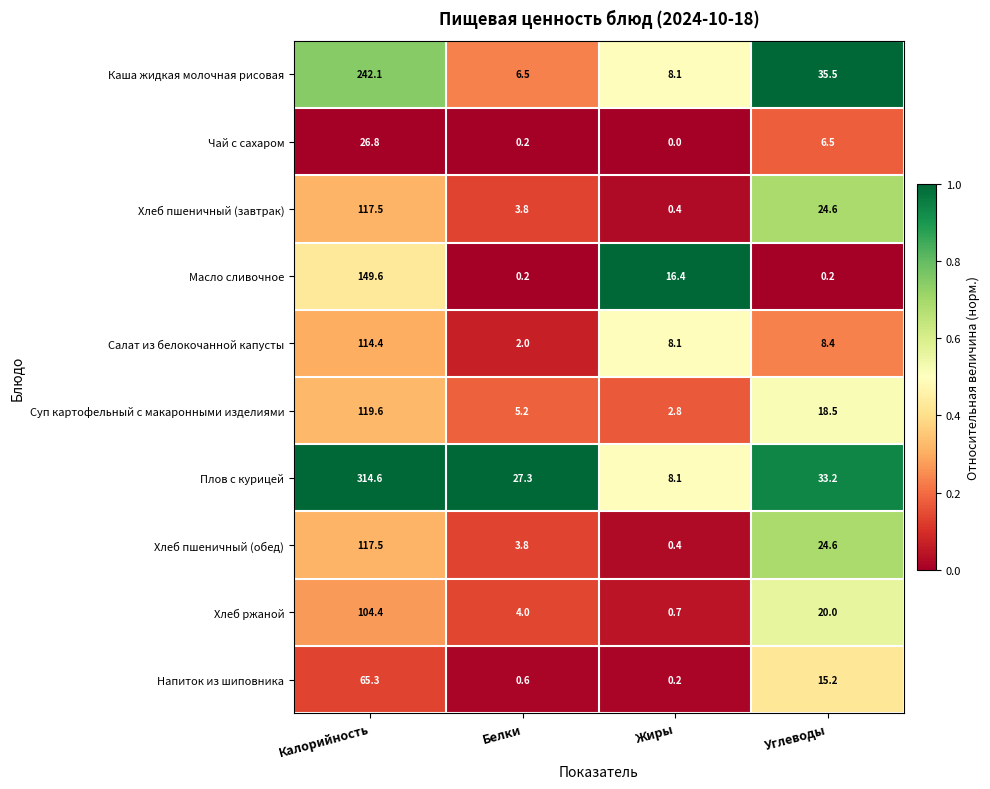

Between Калорийность and Углеводы, which series saw the biggest shift?

Плов с курицей